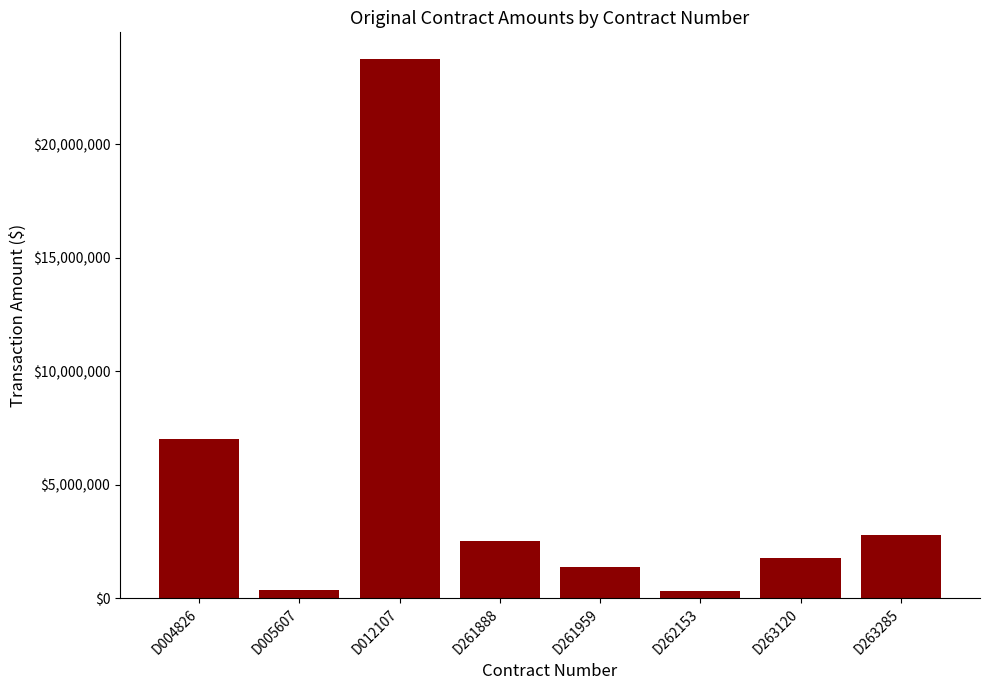

What is the value of the 7th bar from the left?

1758691.0